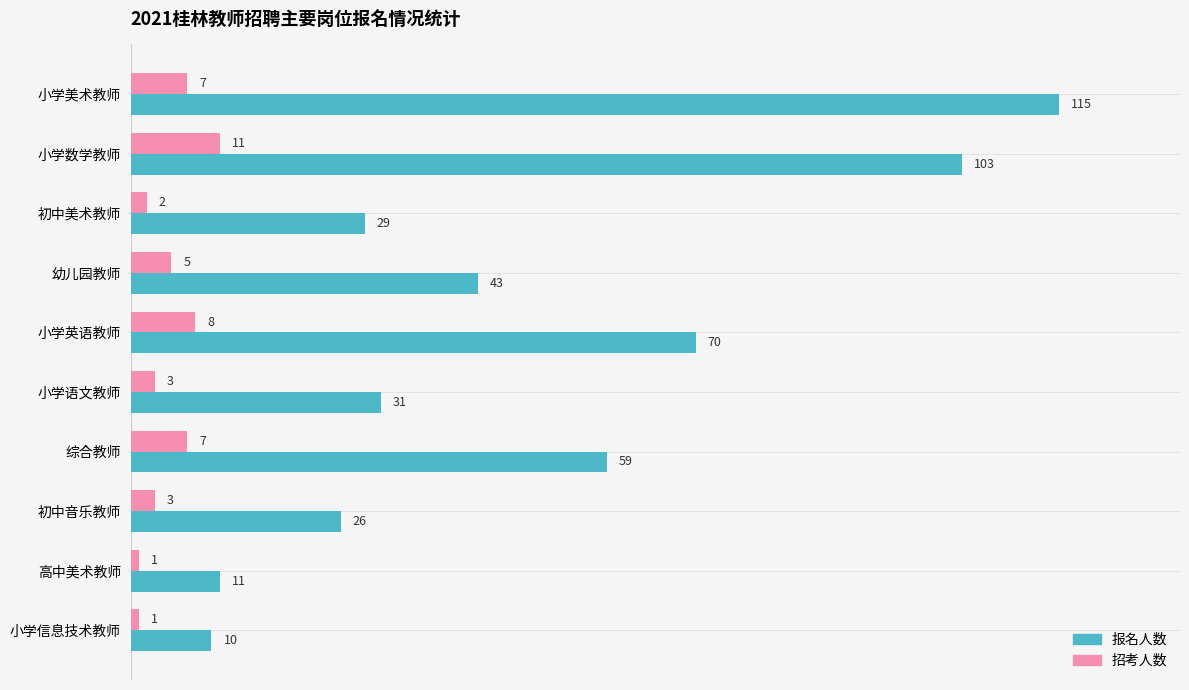

What is the difference between the maximum and minimum values in the 招考人数 series?

10